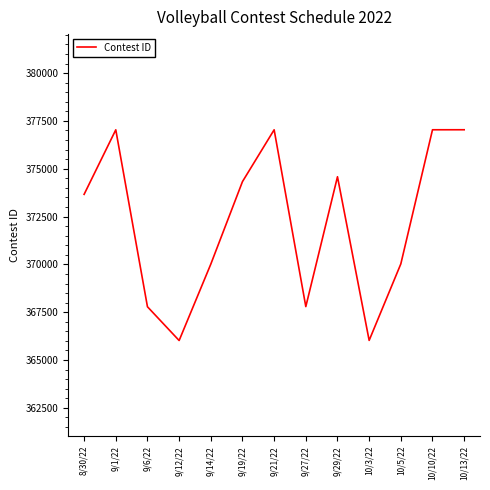

What is the change in value from 9/1/22 to 9/19/22?

-2708